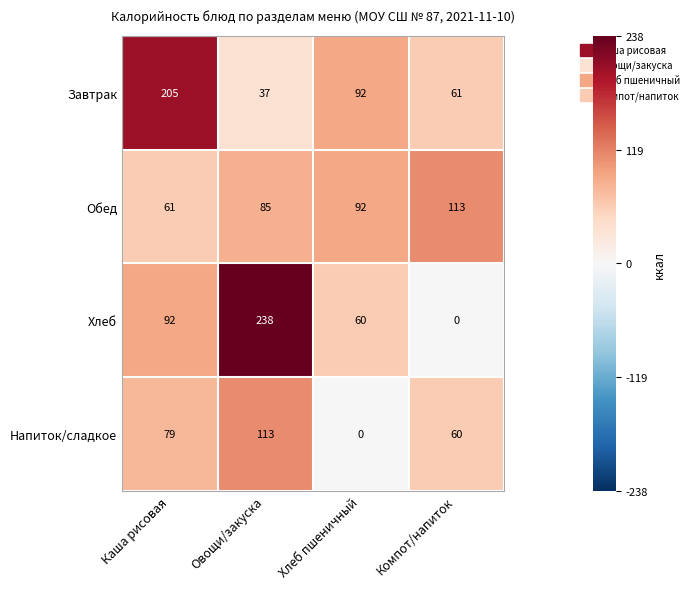

Count the number of categories in the chart.

4